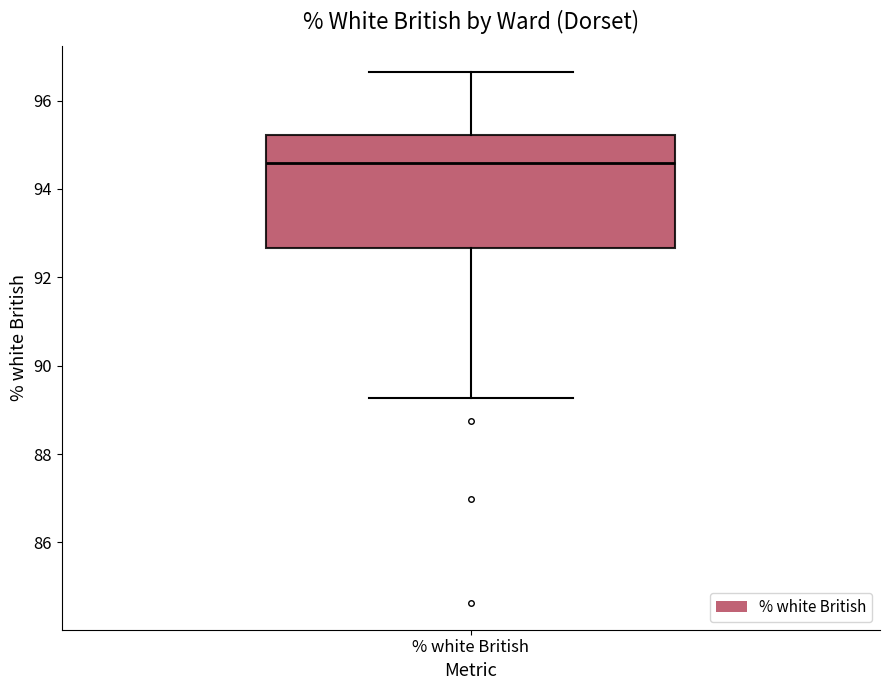

Transcribe this box plot: give where the median line is, the range the box spans, and where the two whiskers end, as read against the y-axis. The values are not printed on the chart, so give them approximately, as read against the axis.

median 94.6, box 92.6 to 95.2, whiskers 89.2 to 96.6